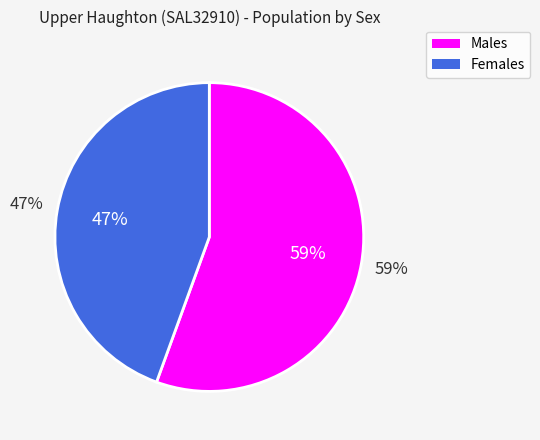

Which slice is the largest?

Males